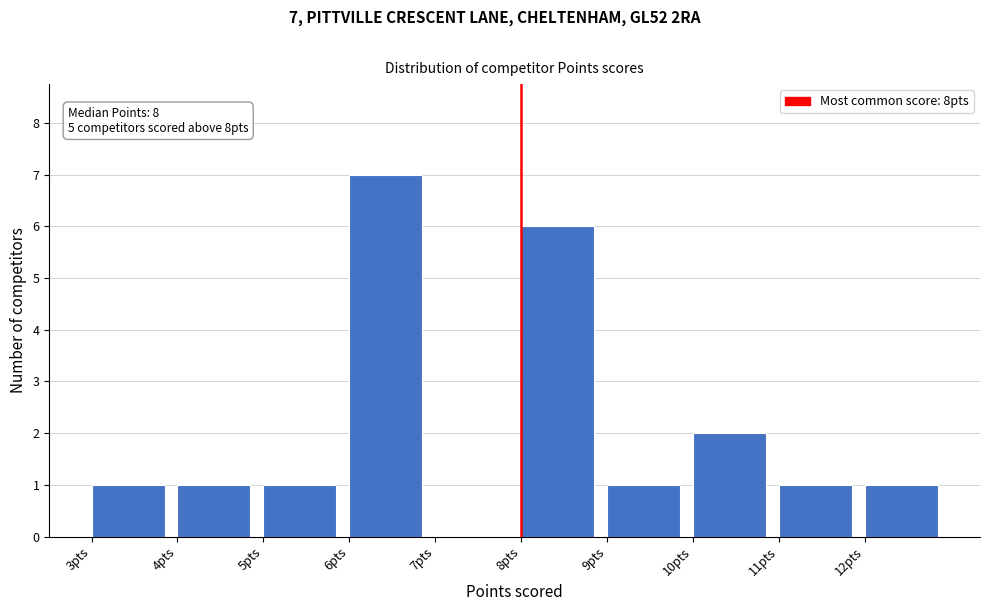

Which range on the x-axis has the tallest bar?

6 to 7